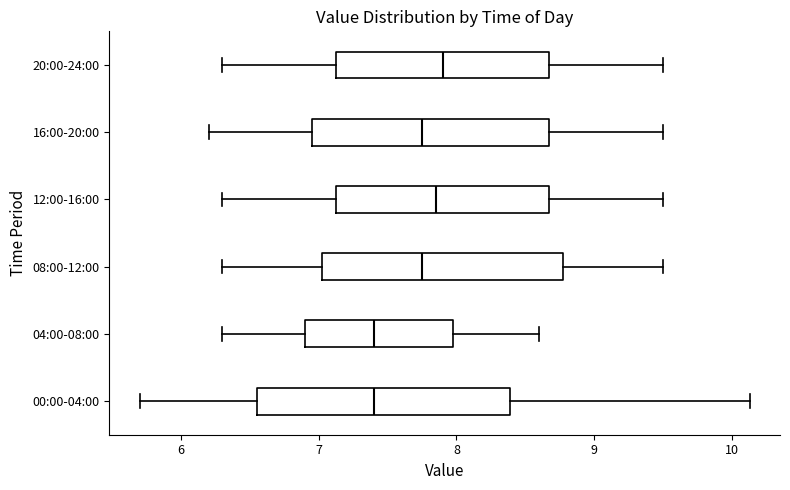

Reading bottom to top, read every box against the x-axis: the position of its median line, the range the box covers, and the ends of its whiskers. The values are not printed on the chart, so give them approximately, as read against the axis.

00:00-04:00: median 7.4, box 6.6 to 8.4, whiskers 5.7 to 10.1
04:00-08:00: median 7.4, box 6.9 to 8.0, whiskers 6.3 to 8.6
08:00-12:00: median 7.8, box 7.0 to 8.8, whiskers 6.3 to 9.5
12:00-16:00: median 7.9, box 7.1 to 8.7, whiskers 6.3 to 9.5
16:00-20:00: median 7.8, box 7.0 to 8.7, whiskers 6.2 to 9.5
20:00-24:00: median 7.9, box 7.1 to 8.7, whiskers 6.3 to 9.5